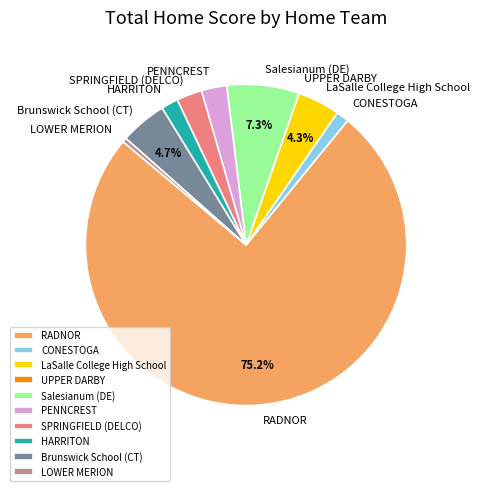

Do HARRITON and Brunswick School (CT) together represent more than half of the pie?

No